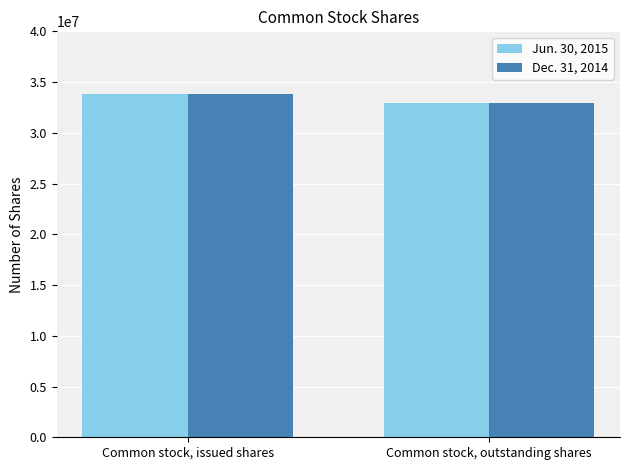

What position from the left is Common stock, outstanding shares?

2